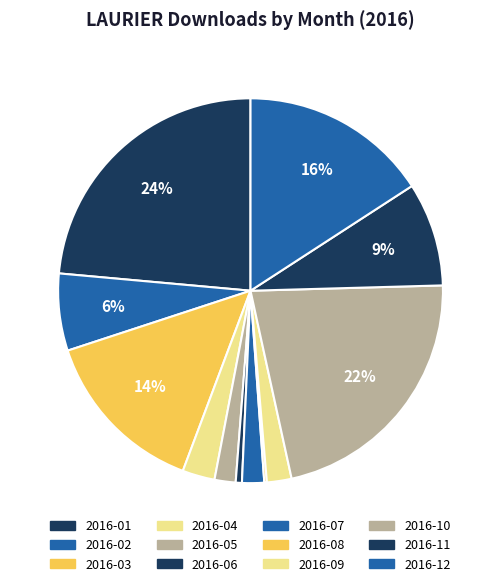

Which slice is the largest?

2016-01